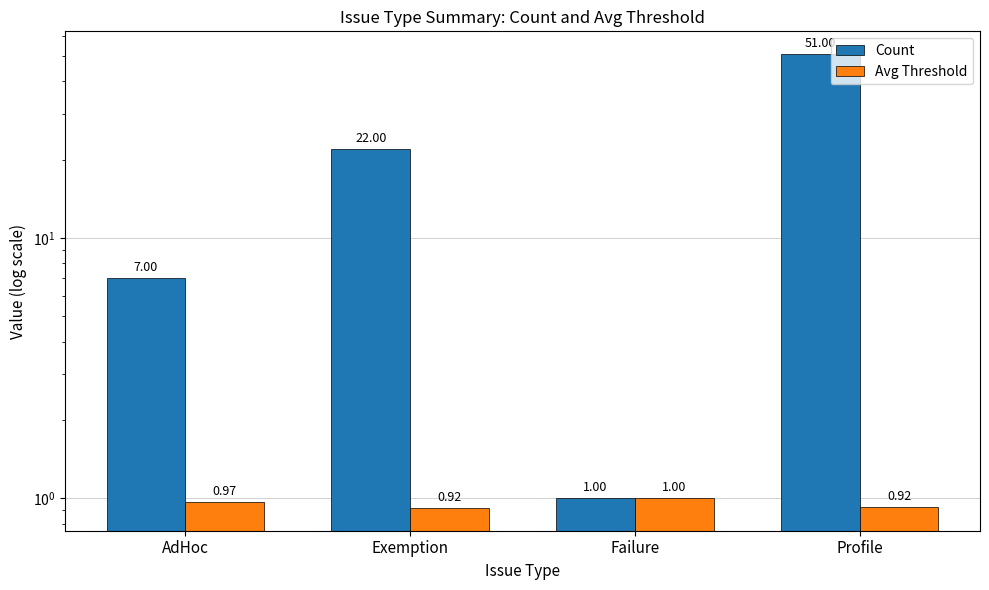

What value does the Avg Threshold series have at Profile?

0.9